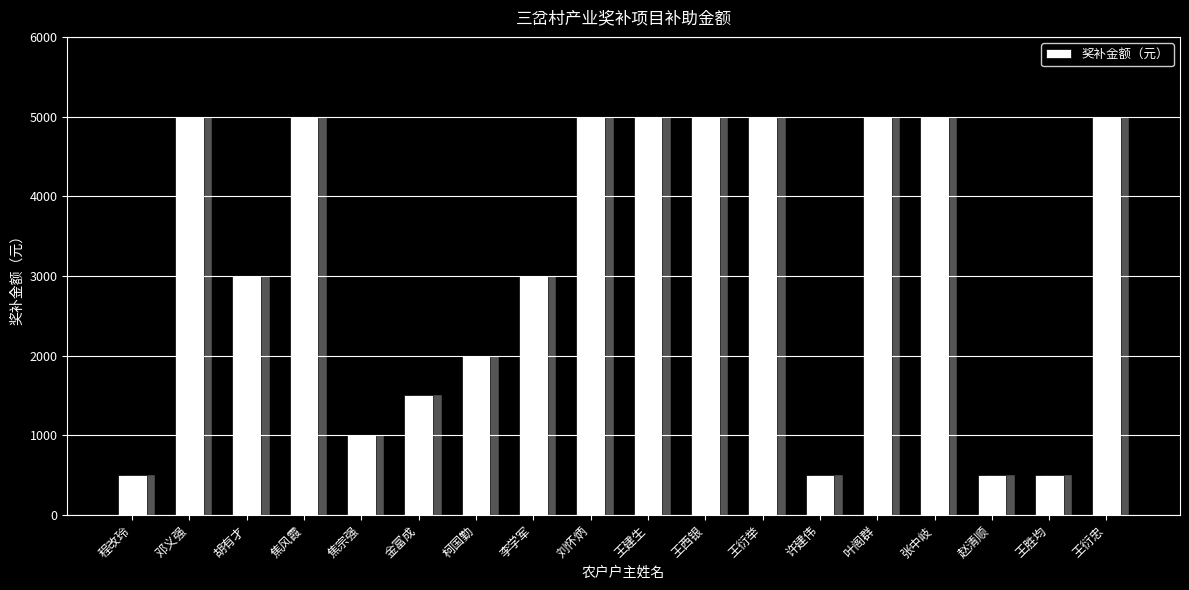

At which label is the value closest to 2750?

胡有才